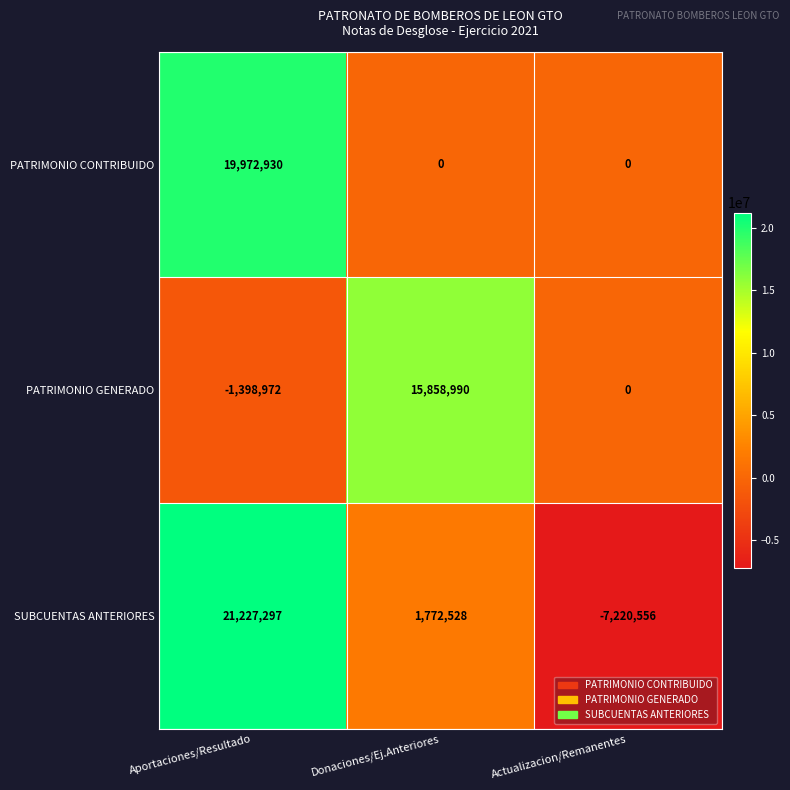

The value of PATRIMONIO GENERADO at Actualizacion/Remanentes is 0. True or false?

True